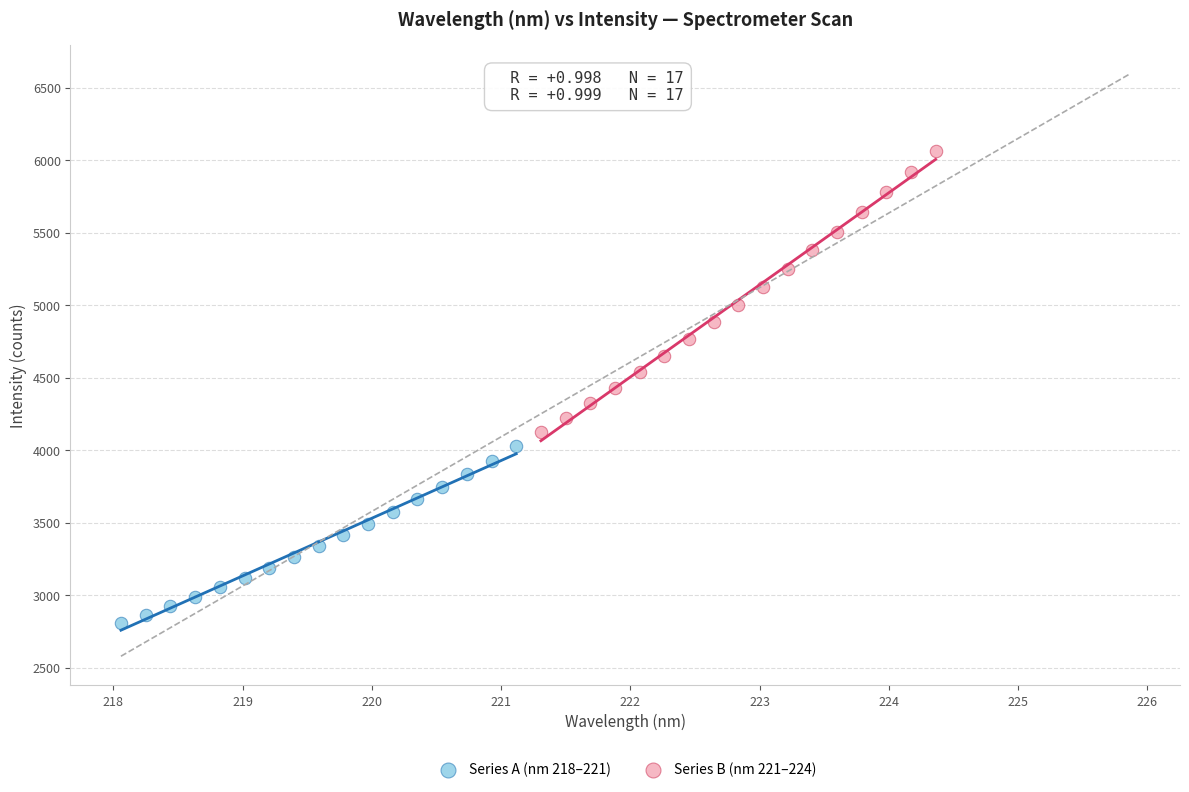

Which series reaches the maximum Y coordinate?

Series B (nm 221–224)